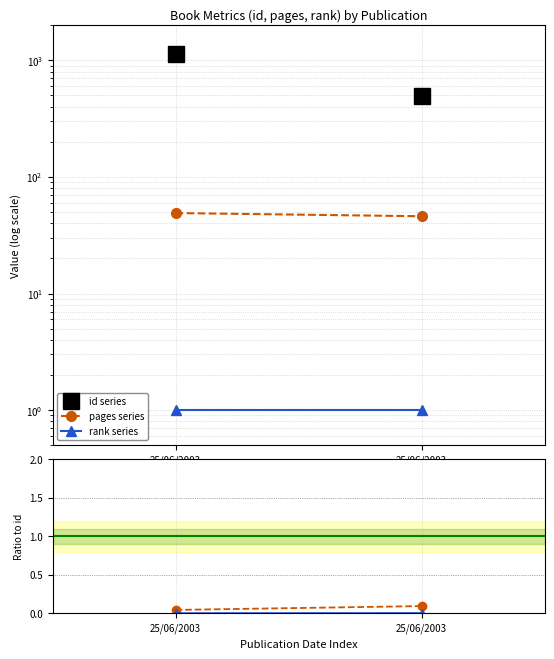

What is the value of the id series point at the 1st from the left?

1141.0